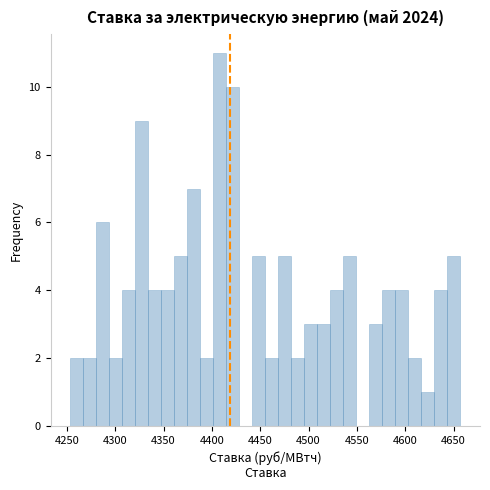

Around what value on the x-axis is the tallest bar? Give the approximate position of its centre, as read against the axis.

4410